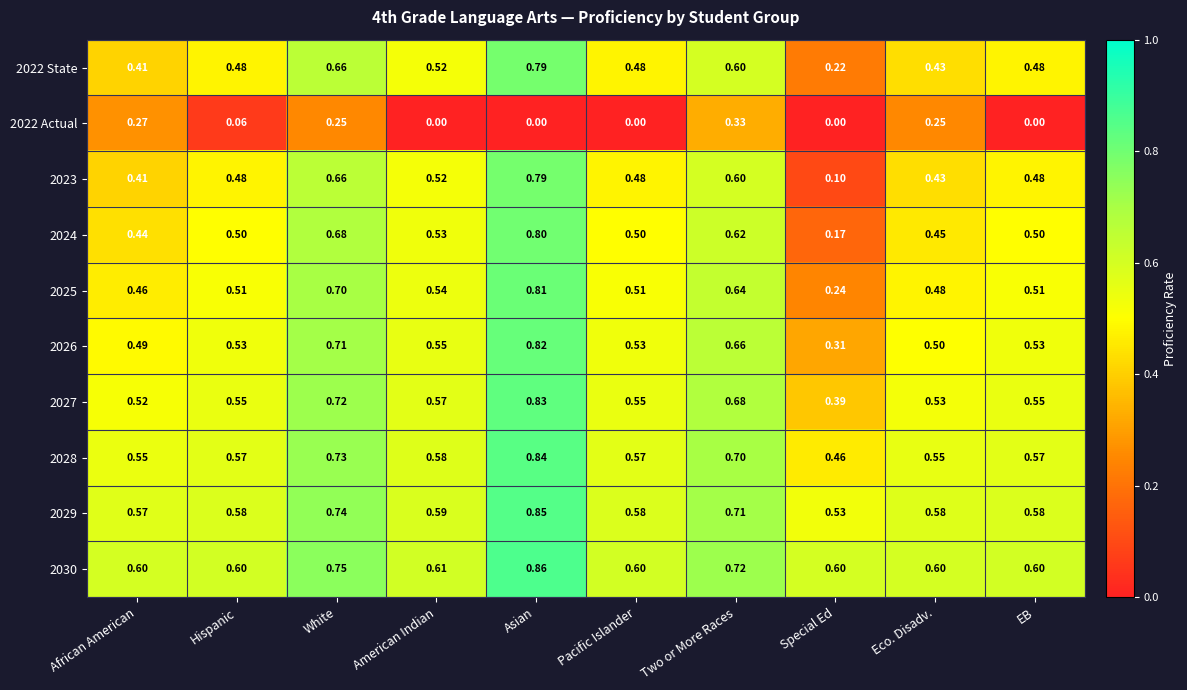

At which category is the sum across all series the highest?

Asian